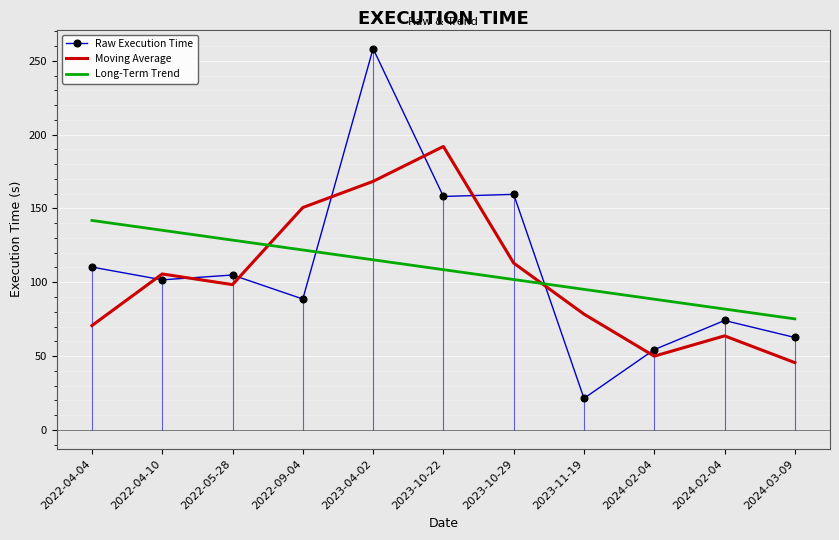

What is the value of the Long-Term Trend point at the 9th from the left?

88.5